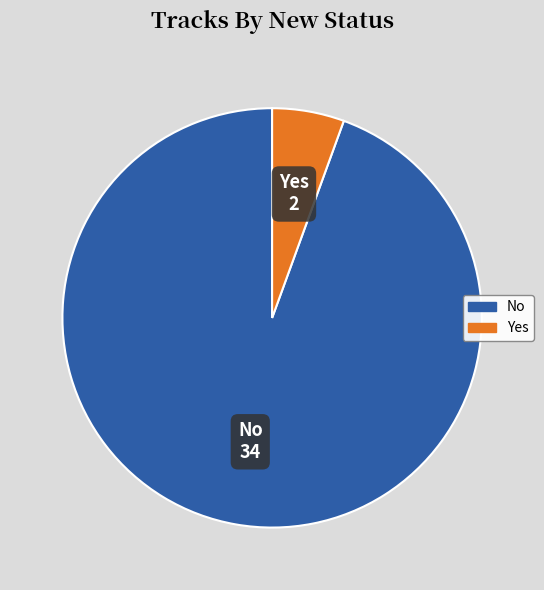

Count the number of slices in the pie.

2